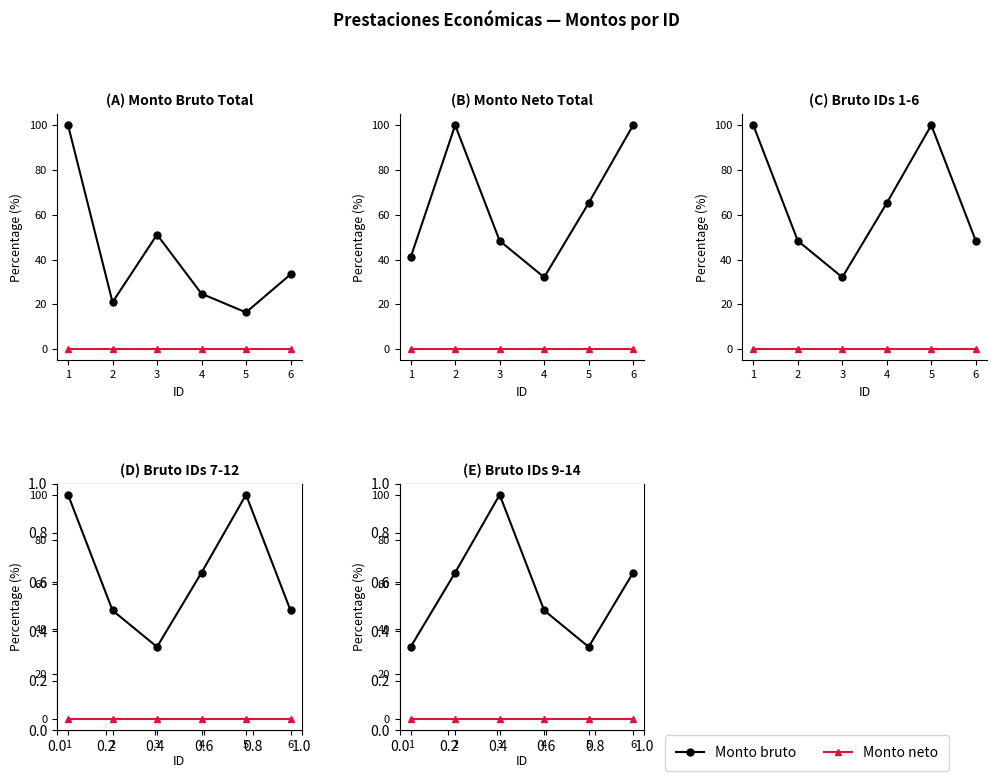

True or false: Monto neto and Monto bruto cross at least once.

False